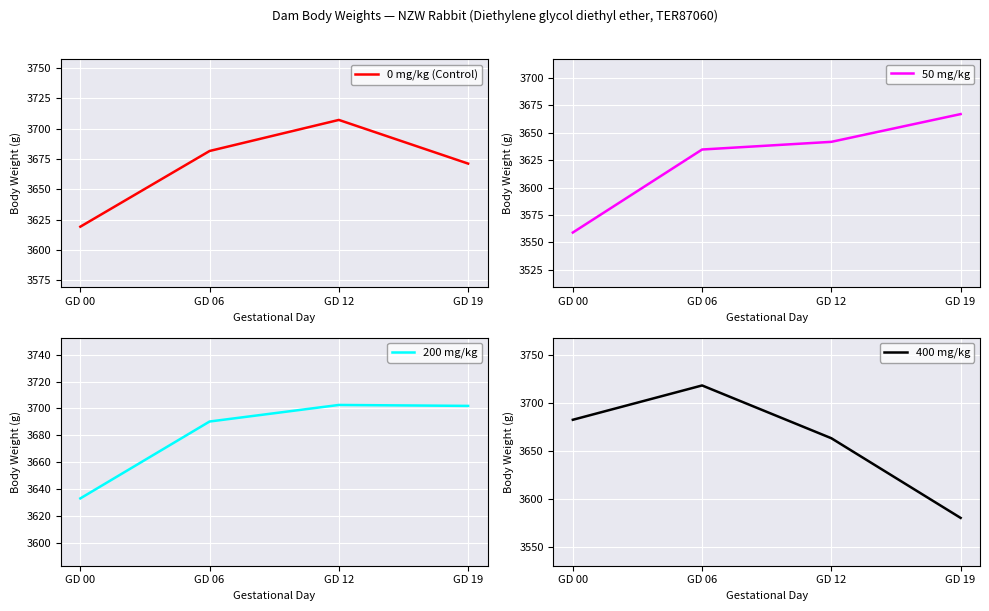

The 50 mg/kg series shows 6377.2 at GD 12. True or false?

False